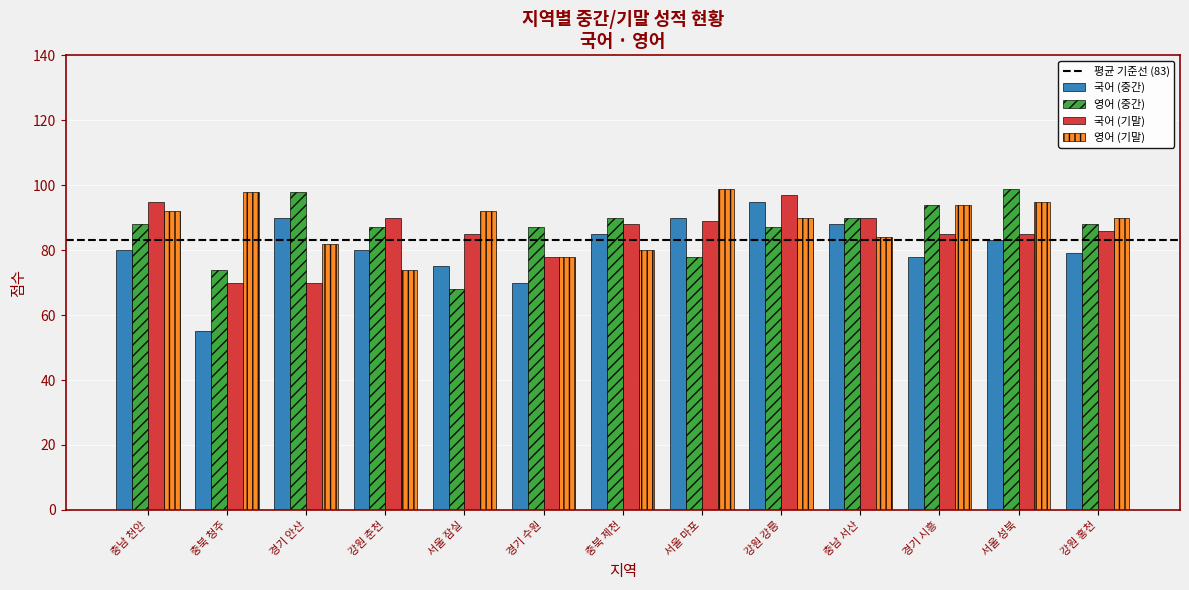

What is the minimum value for 영어 (기말)?

74